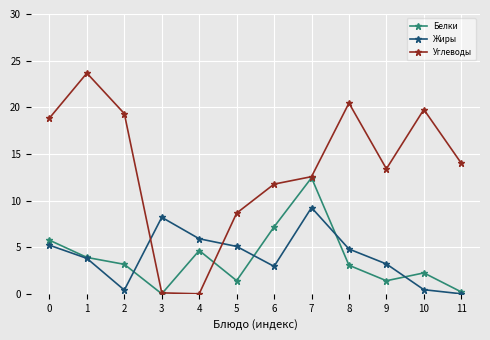

What is the maximum value shown in the chart?

23.7